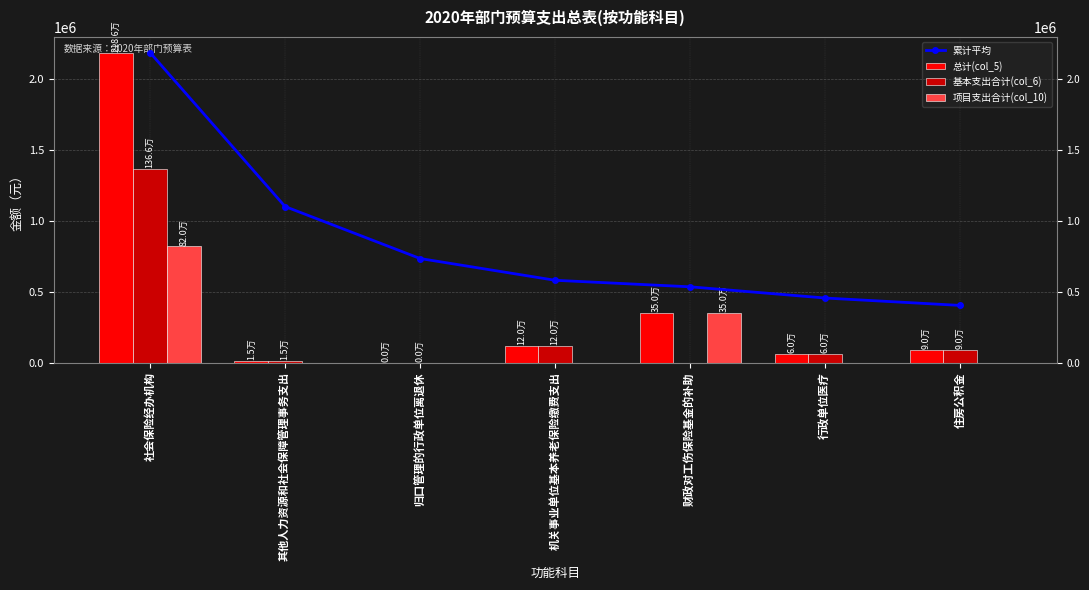

Does the chart contain stacked bars?

No